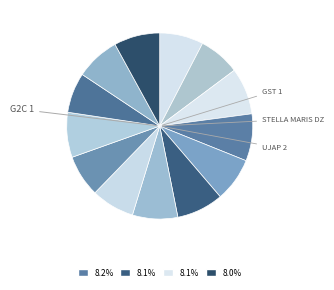

Count the number of slices in the pie.

13